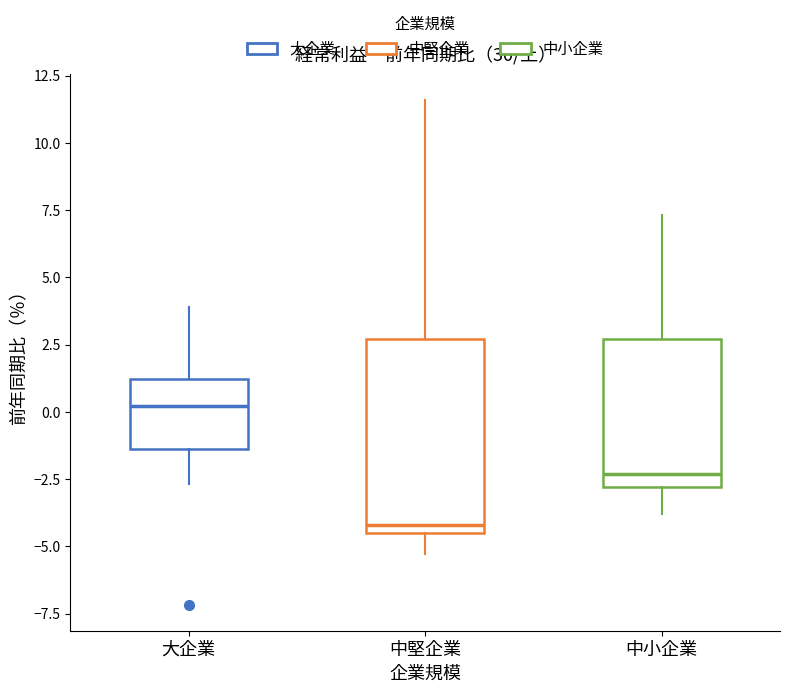

Reading left to right, read every box against the y-axis: the position of its median line, the range the box covers, and the ends of its whiskers. The values are not printed on the chart, so give them approximately, as read against the axis.

大企業: median 0.0, box -1.5 to 1.0, whiskers -2.5 to 4.0
中堅企業: median -4.0, box -4.5 to 2.5, whiskers -5.5 to 11.5
中小企業: median -2.5, box -3.0 to 2.5, whiskers -4.0 to 7.5